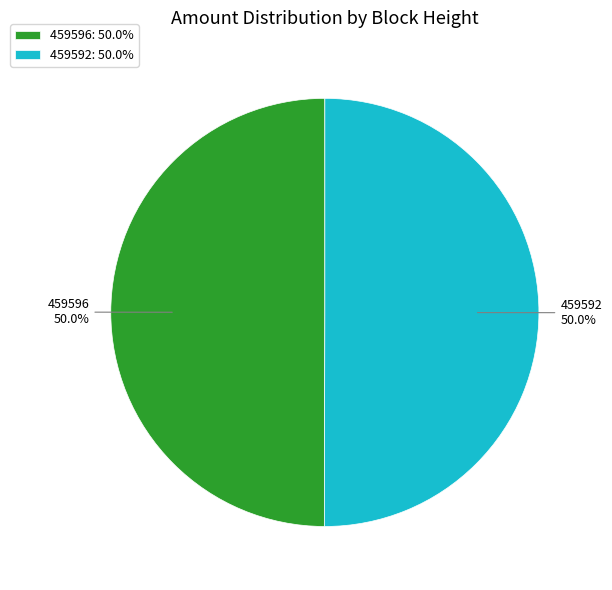

How much of the chart is everything except 459596?

50.0%